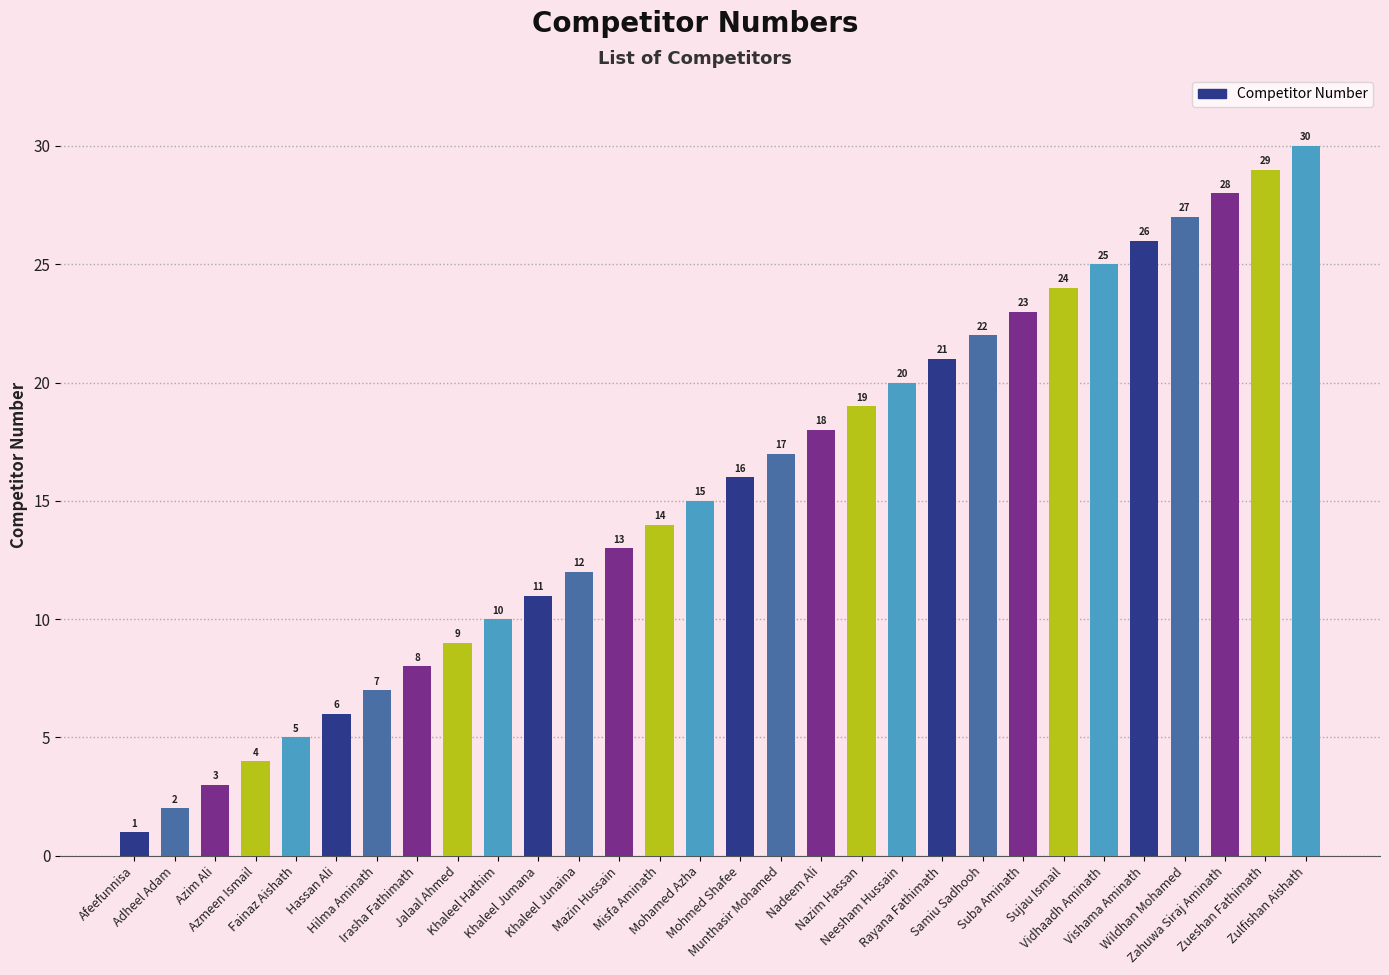

True or false: the data shows 19 at Nazim Hassan.

True